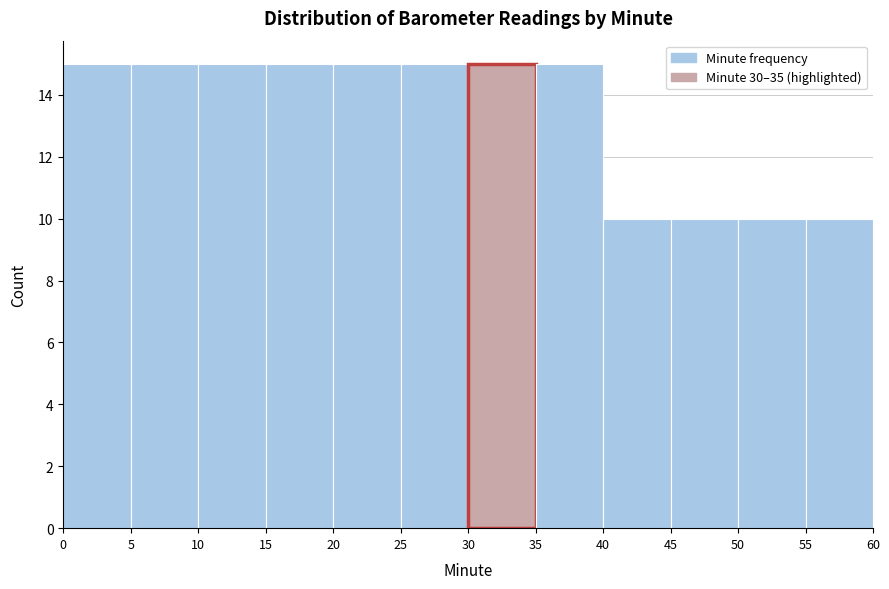

How tall is the bar that spans 45 to 50 on the x-axis? The values are not printed on the chart, so give them approximately, as read against the axis.

10